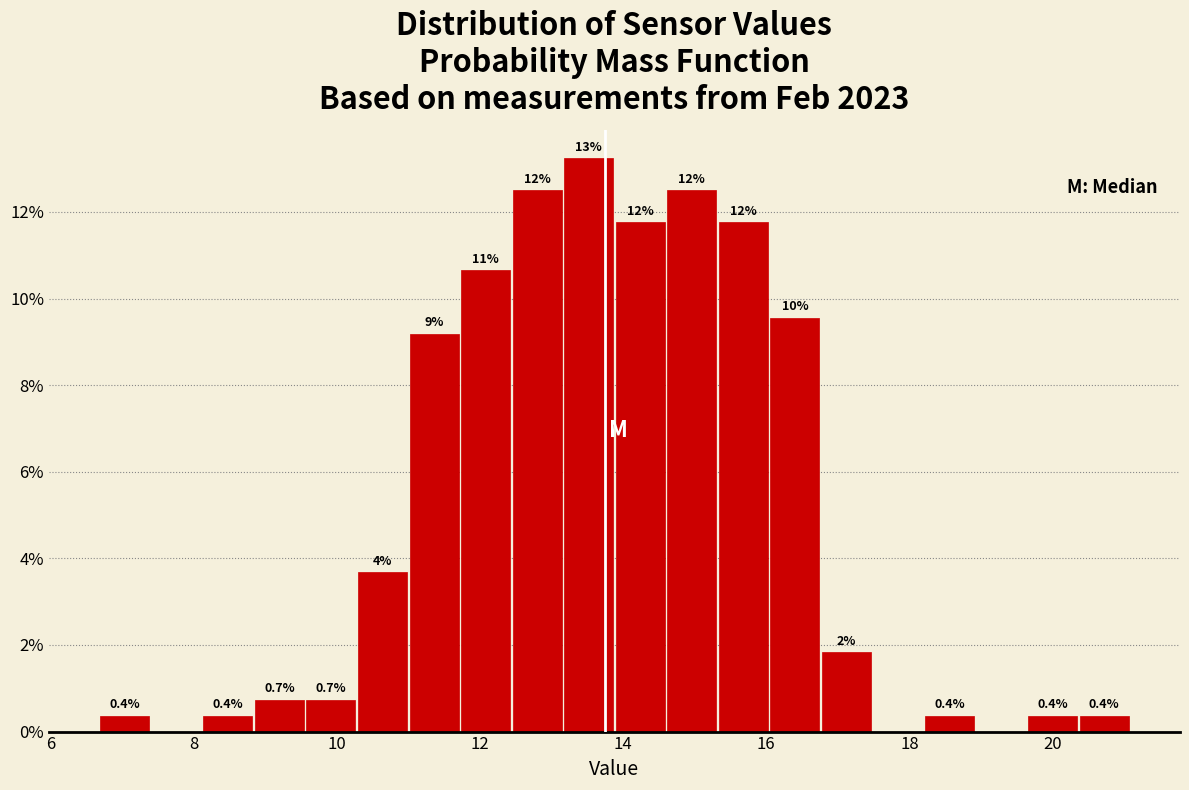

Around what value on the x-axis is the tallest bar? Give the approximate position of its centre, as read against the axis.

13.6